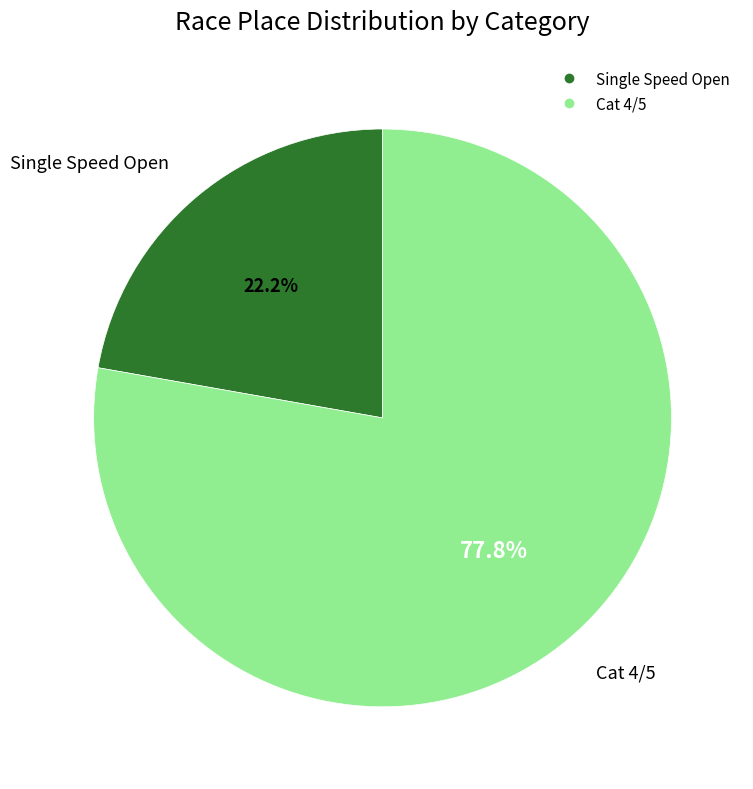

Does any single category account for the majority?

Yes